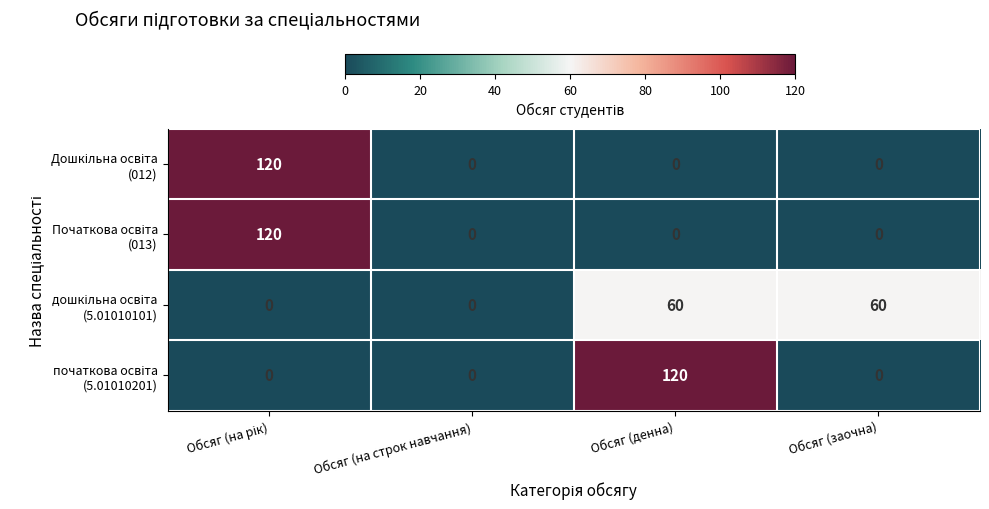

At how many categories does at least one series exceed 5?

3